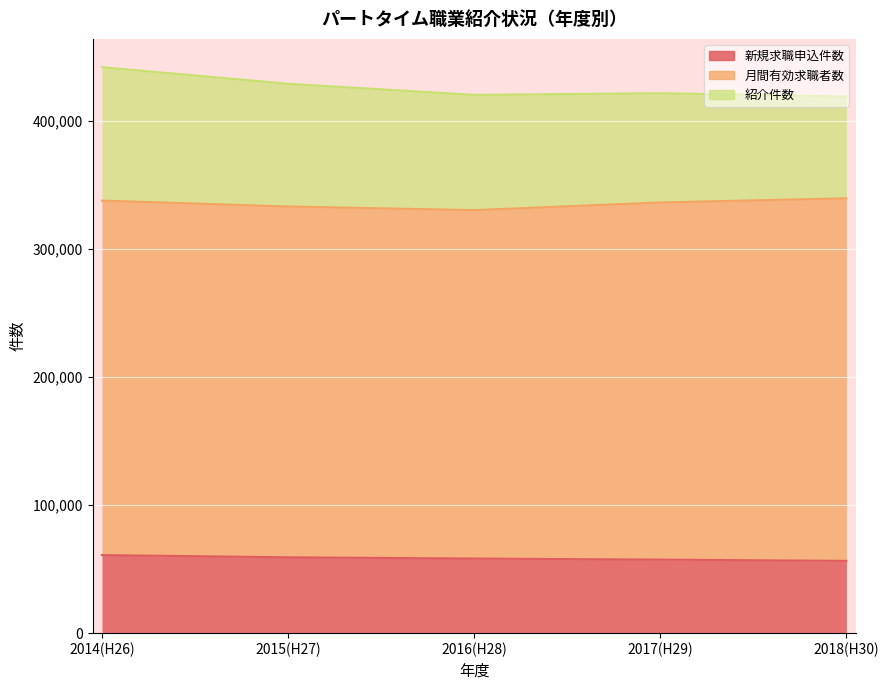

At which label does 新規求職申込件数 first exceed 58245?

2014(H26)